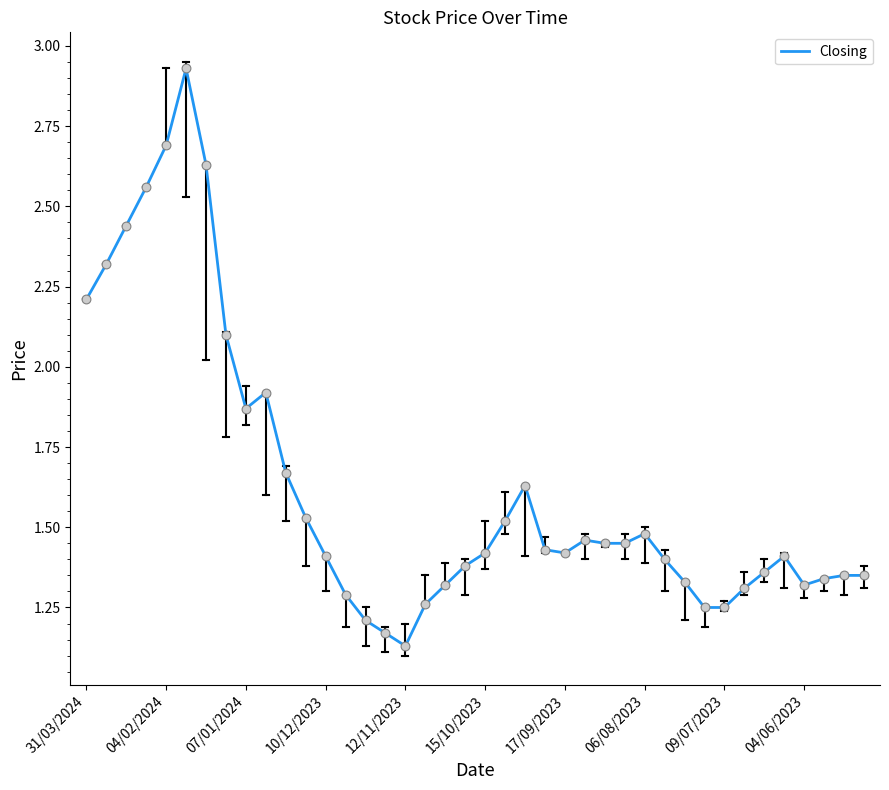

How many lines are shown in the chart?

1